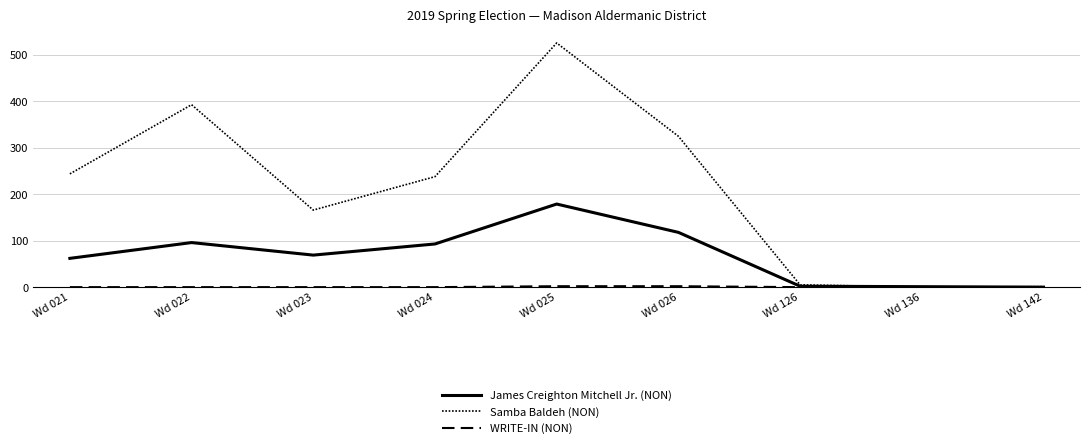

What is the maximum value shown in the chart?

526